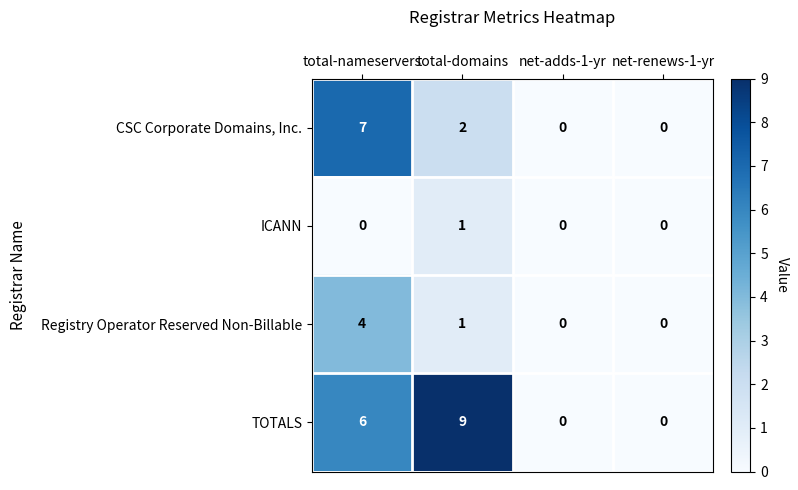

The Registry Operator Reserved Non-Billable series shows 2 at net-renews-1-yr. True or false?

False